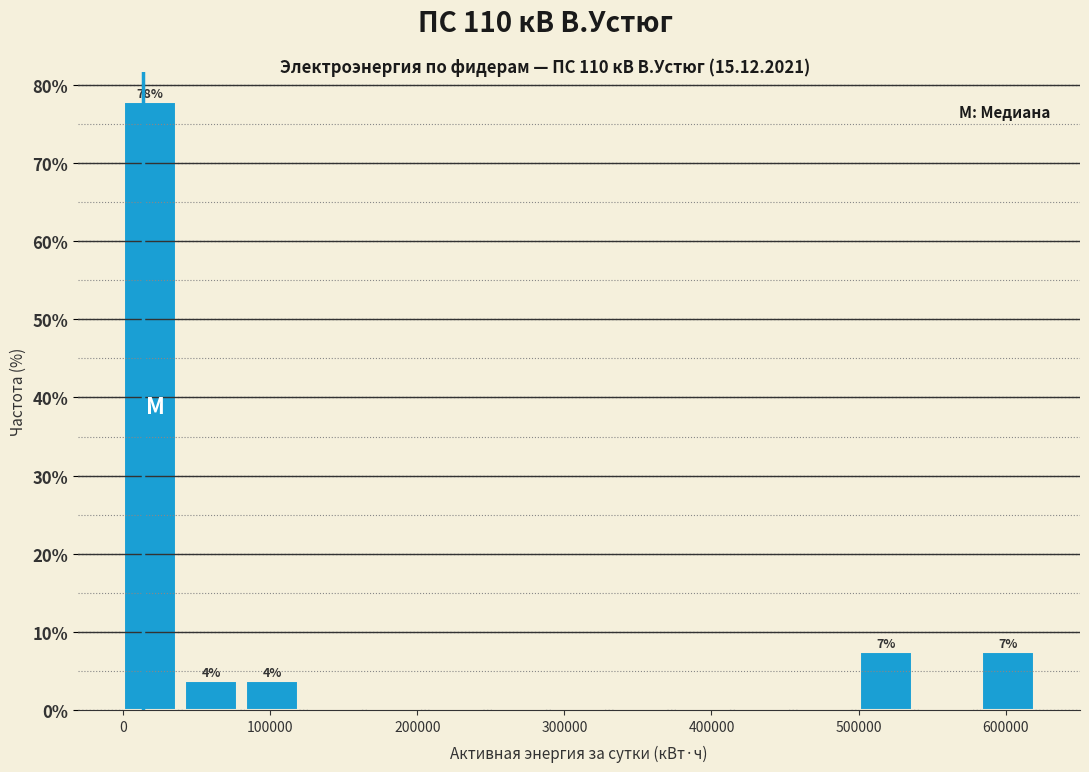

Which range on the x-axis has the tallest bar?

0 to 40000